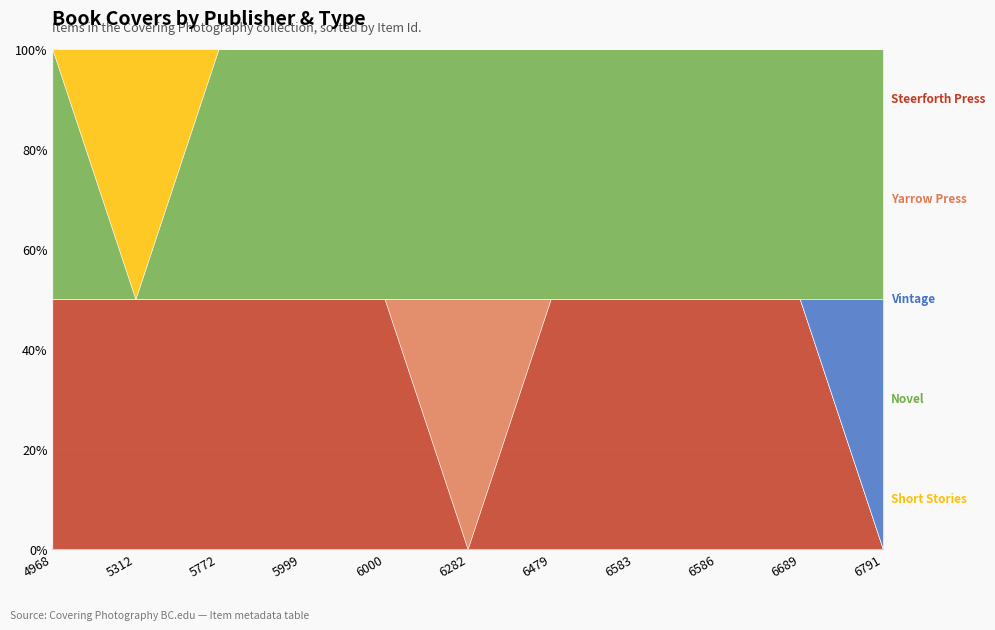

List the series in order of their peak value, lowest first.

Steerforth Press, Yarrow Press, Vintage, Novel, Short Stories